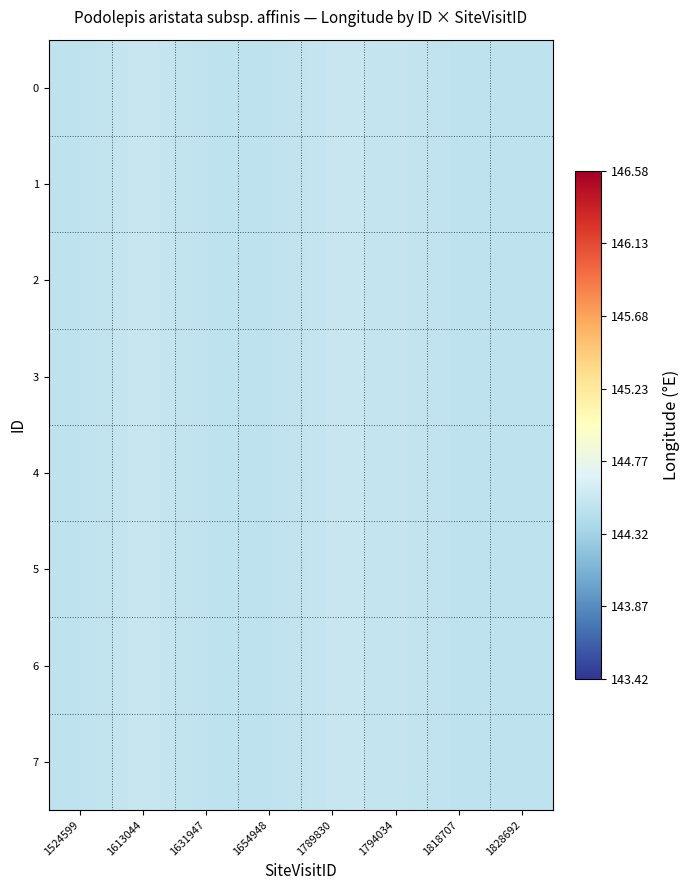

At which category is the sum across all series the highest?

1613044